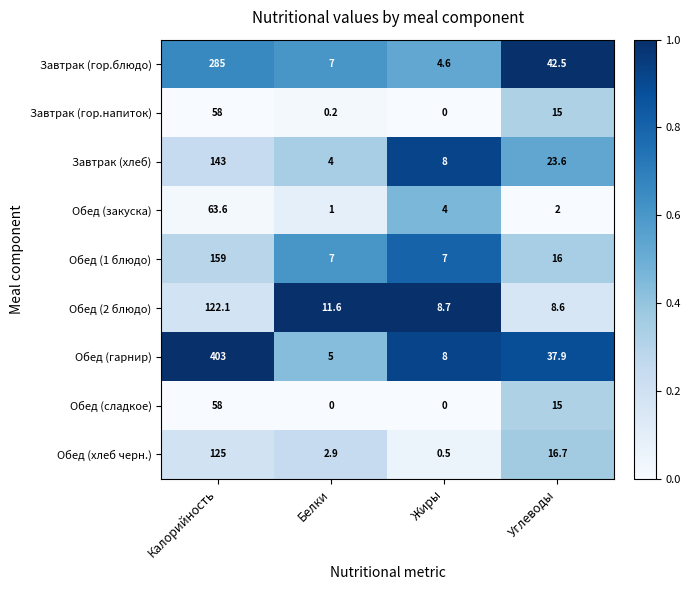

Which series has the largest total across all categories?

Обед (гарнир)